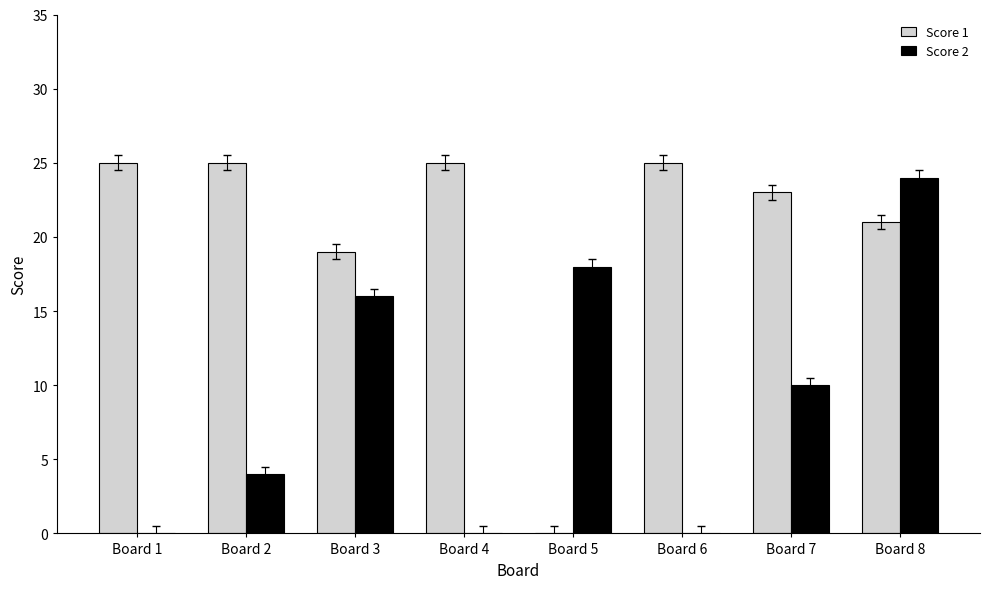

Reading left to right, extract all data points from this chart.

Score 1: 25	25	19	25	0	25	23	21
Score 2: 0	4	16	0	18	0	10	24